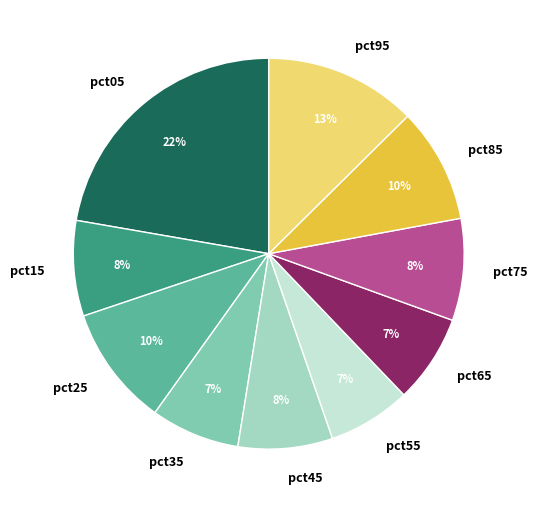

To the nearest percent, what portion does pct85 represent?

10%